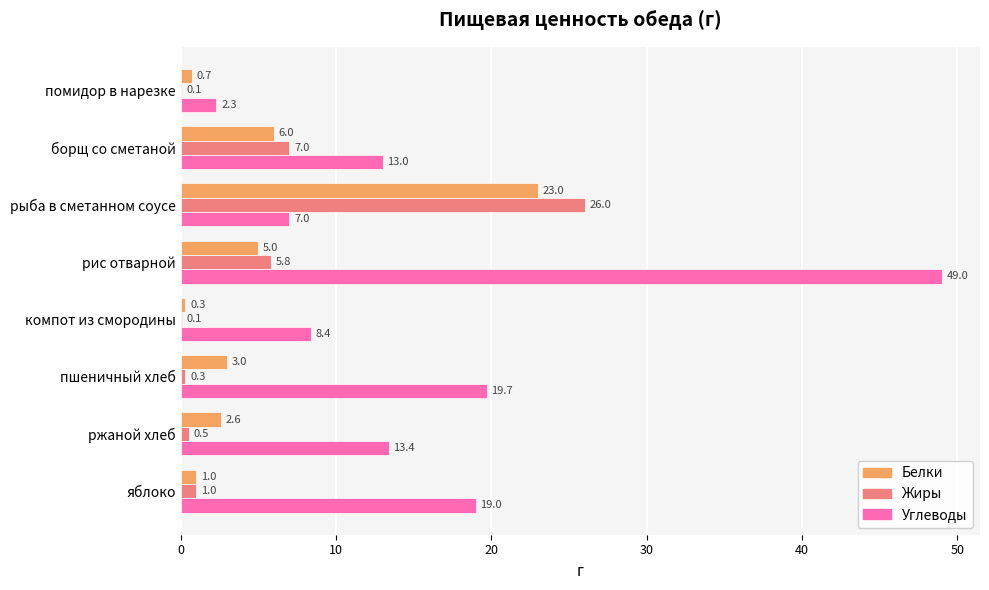

At which label is Жиры closest to 13?

борщ со сметаной